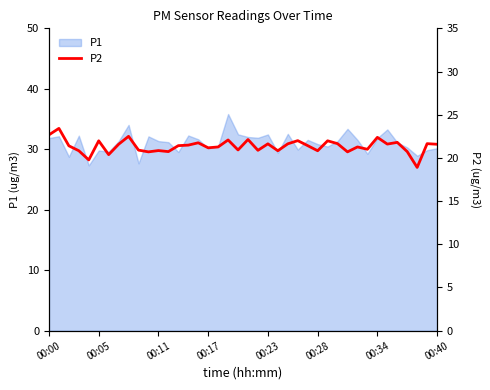

Count the number of categories in the chart.

40